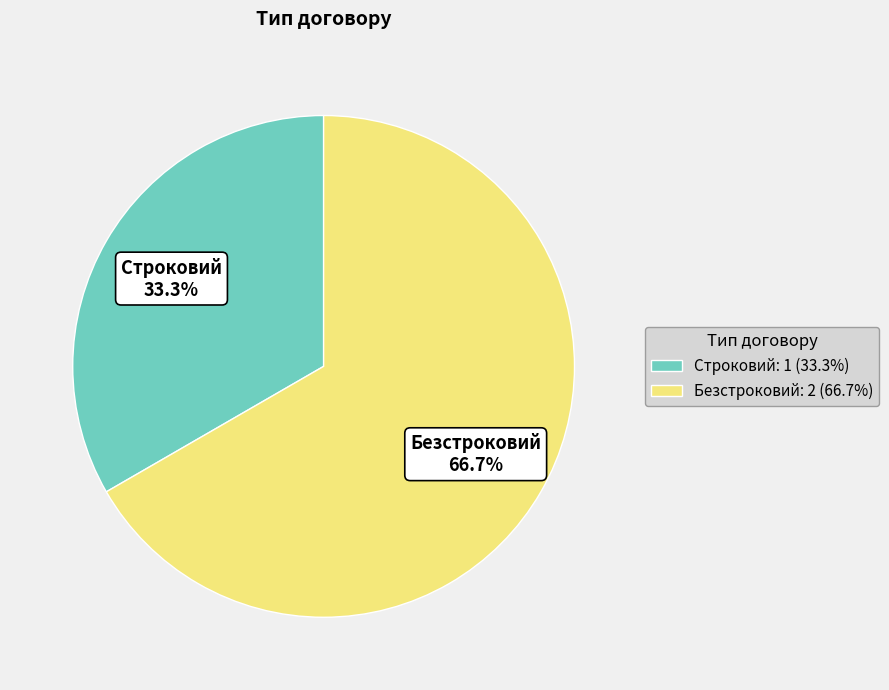

The Строковий slice represents 33% of the pie. True or false?

True